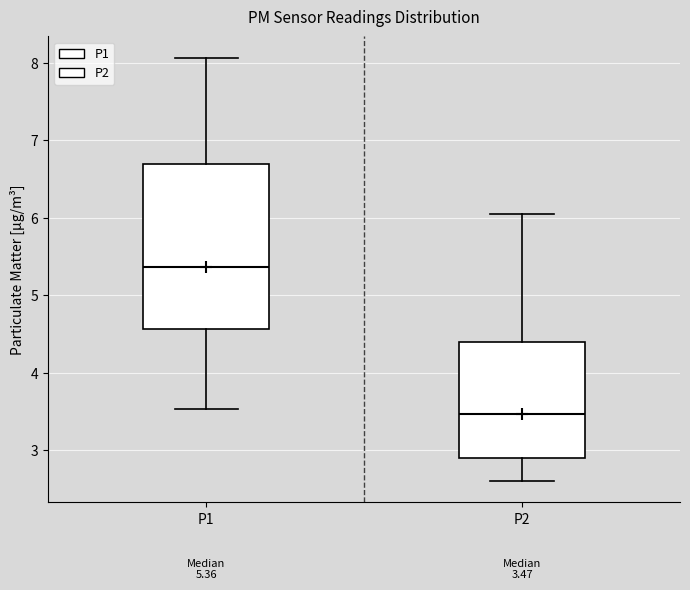

Which box is the tallest, from its lower edge to its upper edge?

P1